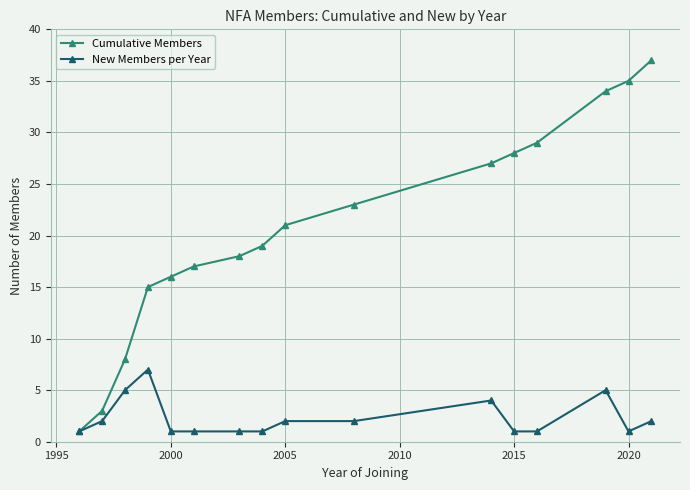

List the series in order of their peak value, highest first.

Cumulative Members, New Members per Year